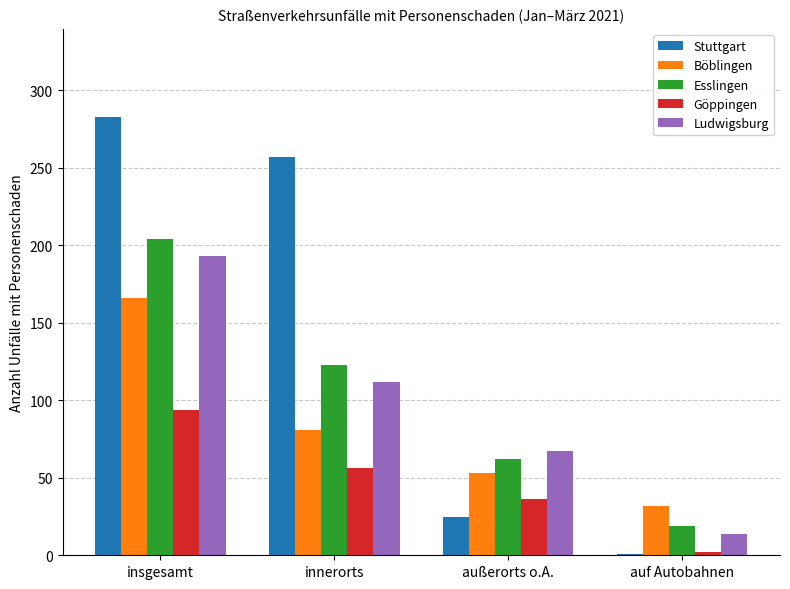

Reading left to right, extract all data points from this chart.

Stuttgart: 283	257	25	1
Böblingen: 166	81	53	32
Esslingen: 204	123	62	19
Göppingen: 94	56	36	2
Ludwigsburg: 193	112	67	14